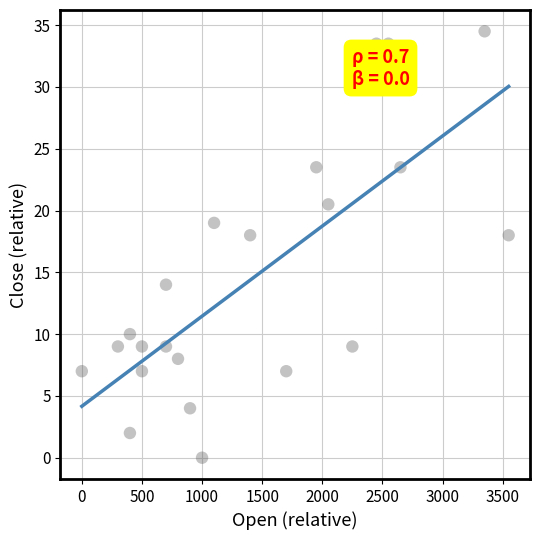

What is the range of X values (max minus min)?

3550.0